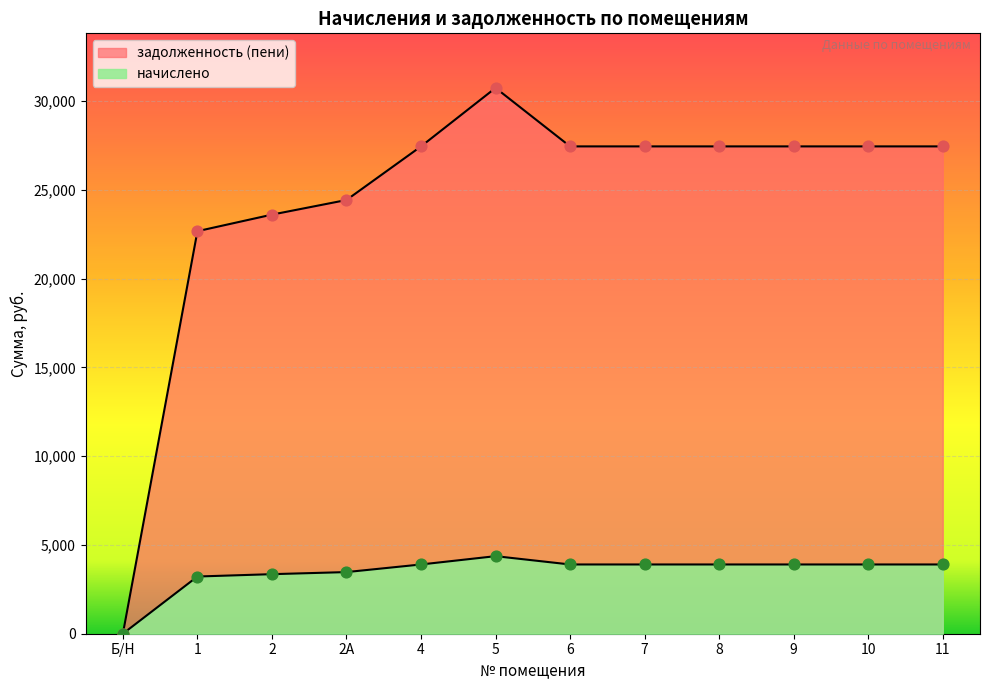

Which series reaches the maximum Y coordinate?

задолженность (пени)